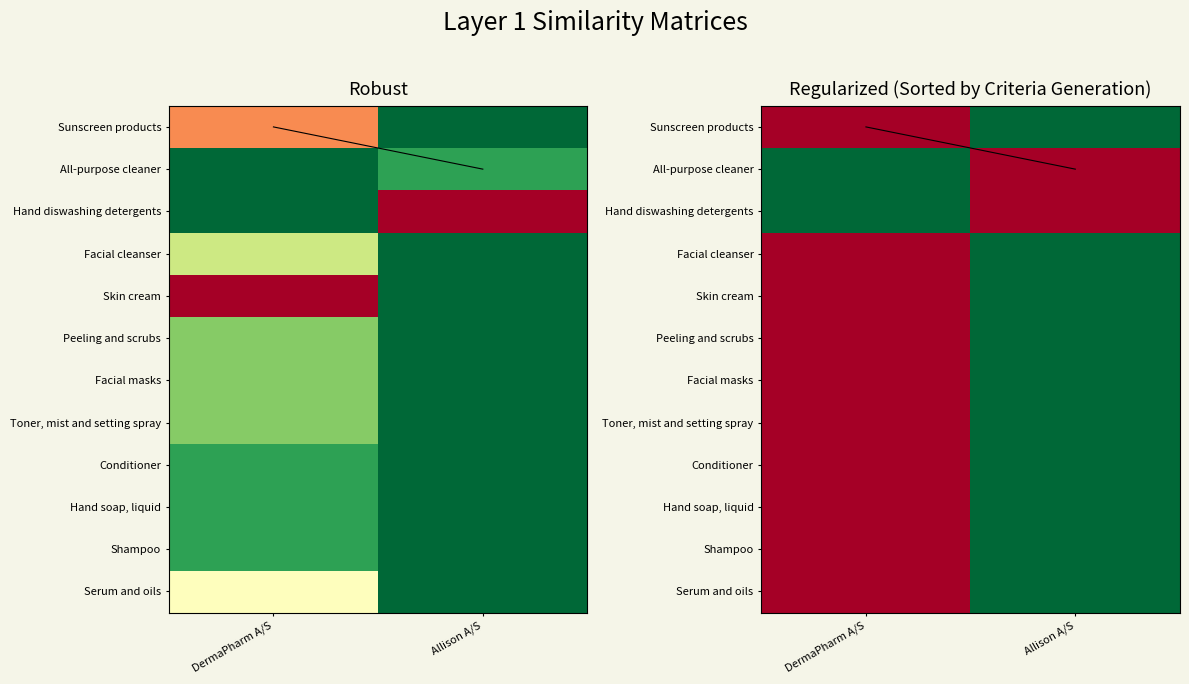

Which category has the lowest value across all series?

DermaPharm A/S